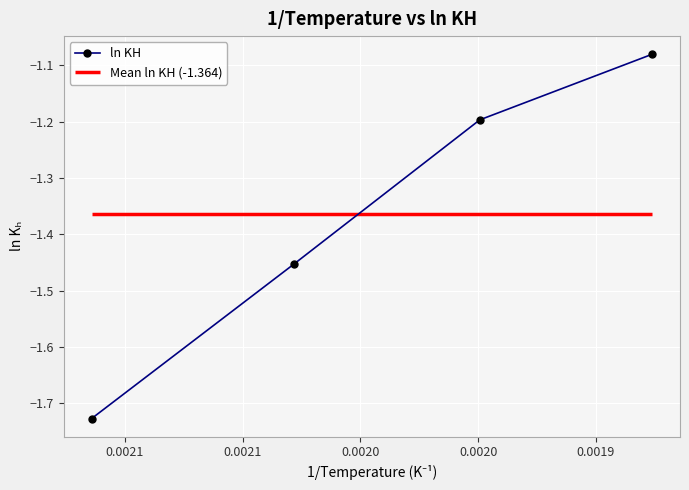

What is the difference between the second highest and second lowest values?

0.3